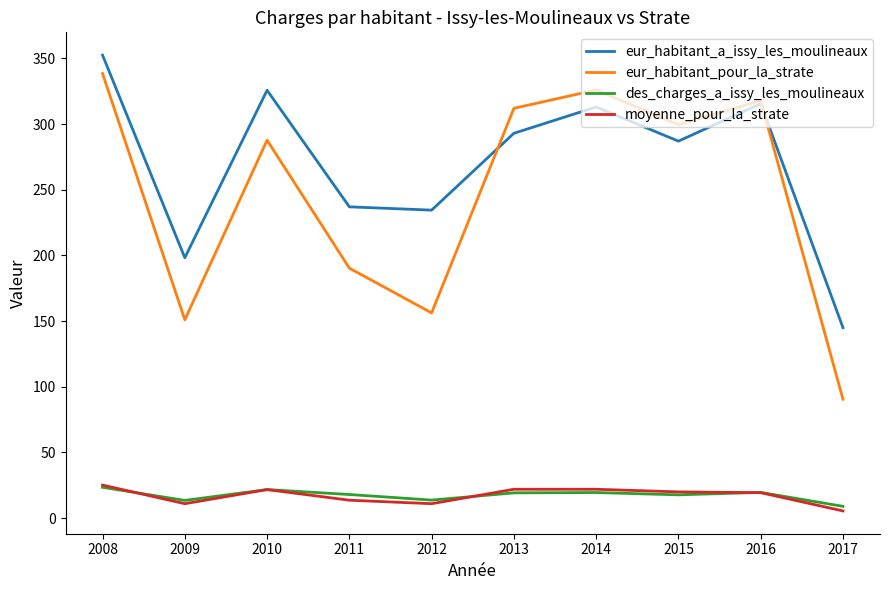

Where is the first local maximum for moyenne_pour_la_strate?

2010